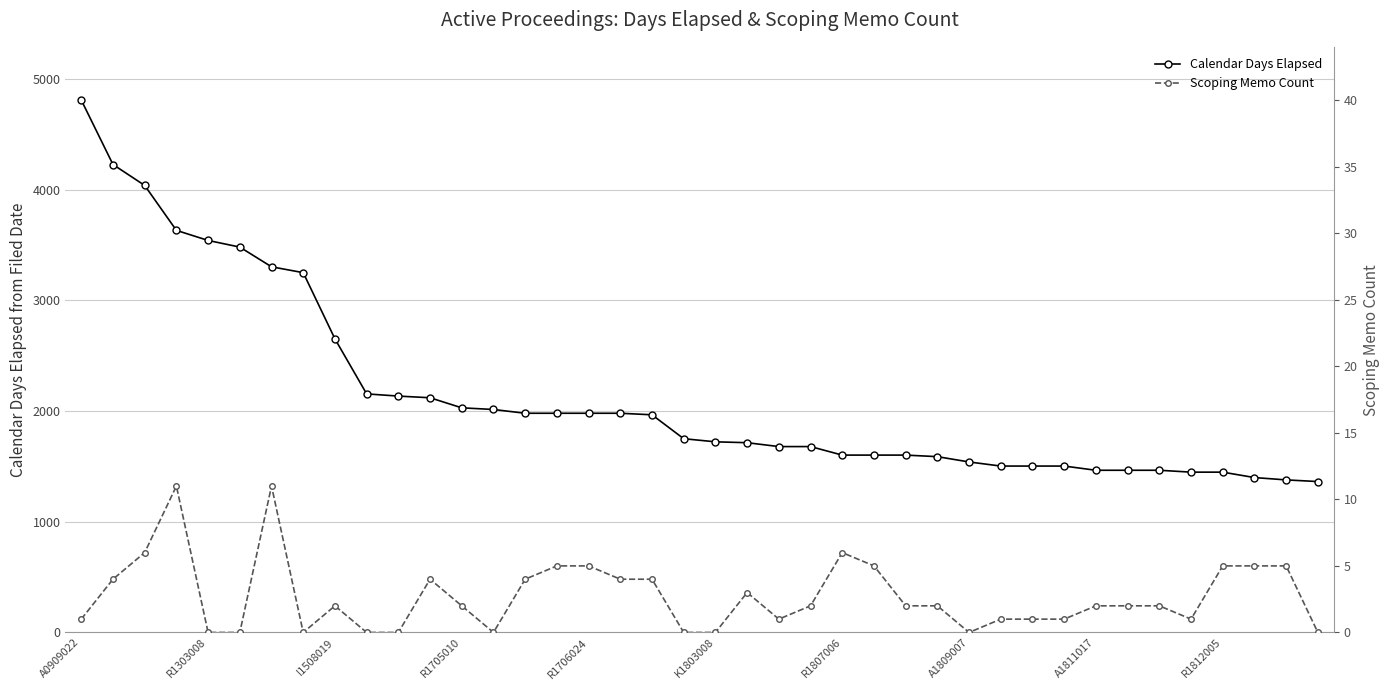

What is the minimum value for Calendar Days Elapsed?

1363